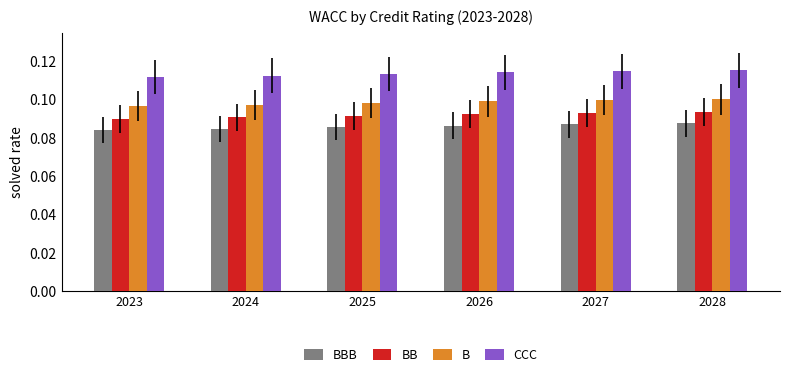

Which series has the largest total across all categories?

CCC